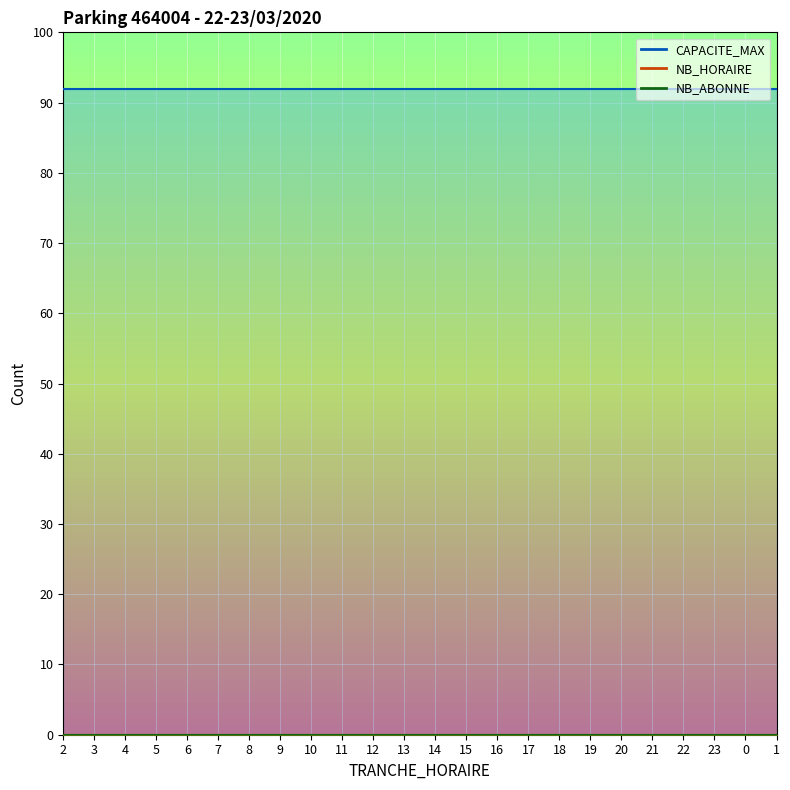

Reading left to right, list all the values displayed in this chart.

TRANCHE_HORAIRE: 2	3	4	5	6	7	8	9	10	11	12	13	14	15	16	17	18	19	20	21	22	23	0	1
NB_HORAIRE: 0	0	0	0	0	0	0	0	0	0	0	0	0	0	0	0	0	0	0	0	0	0	0	0
NB_ABONNE: 0	0	0	0	0	0	0	0	0	0	0	0	0	0	0	0	0	0	0	0	0	0	0	0
CAPACITE_MAX: 92	92	92	92	92	92	92	92	92	92	92	92	92	92	92	92	92	92	92	92	92	92	92	92